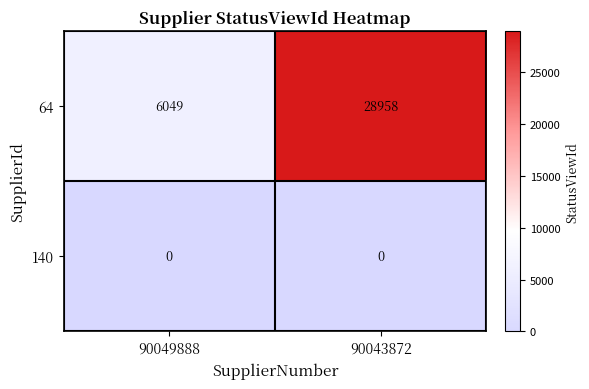

List the series in order of their peak value, lowest first.

140, 64